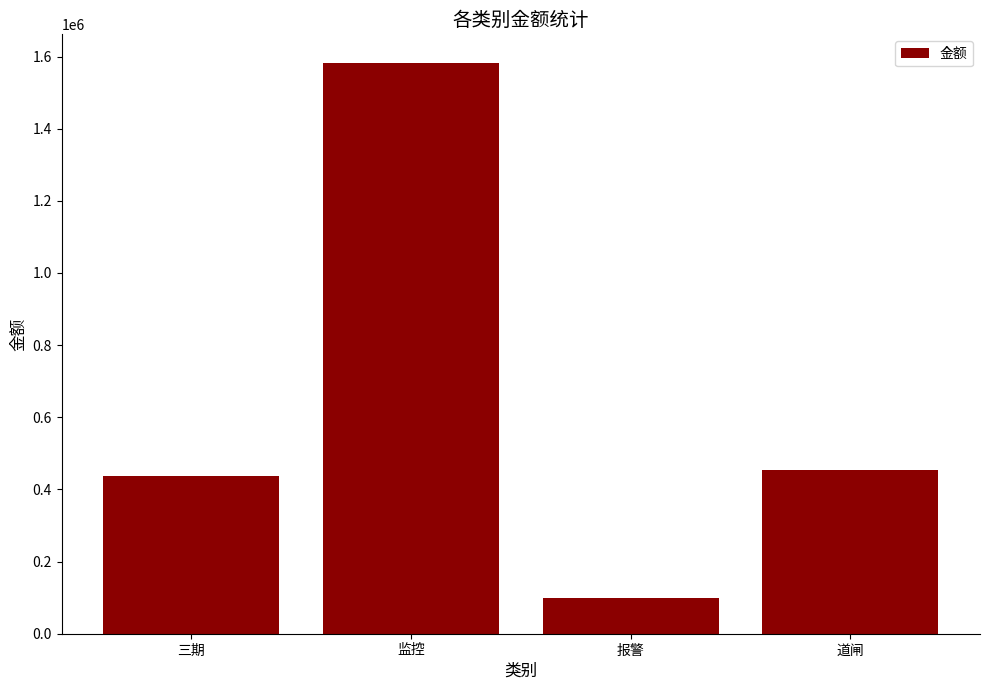

The chart shows a value of 2067339.9 at 监控. True or false?

False